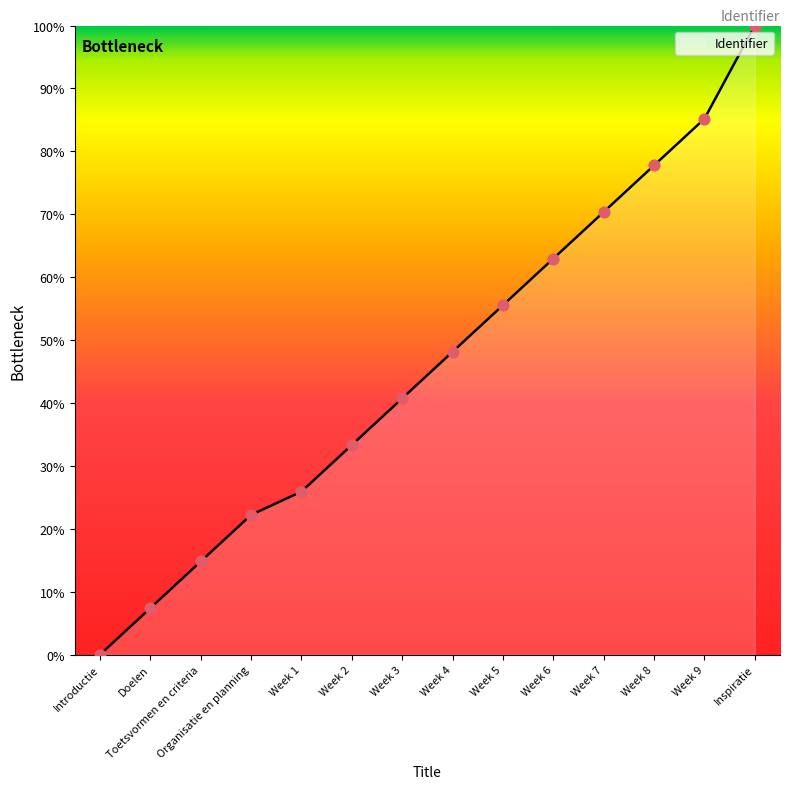

What is the ratio of the value at Doelen to the value at Week 1?

0.3